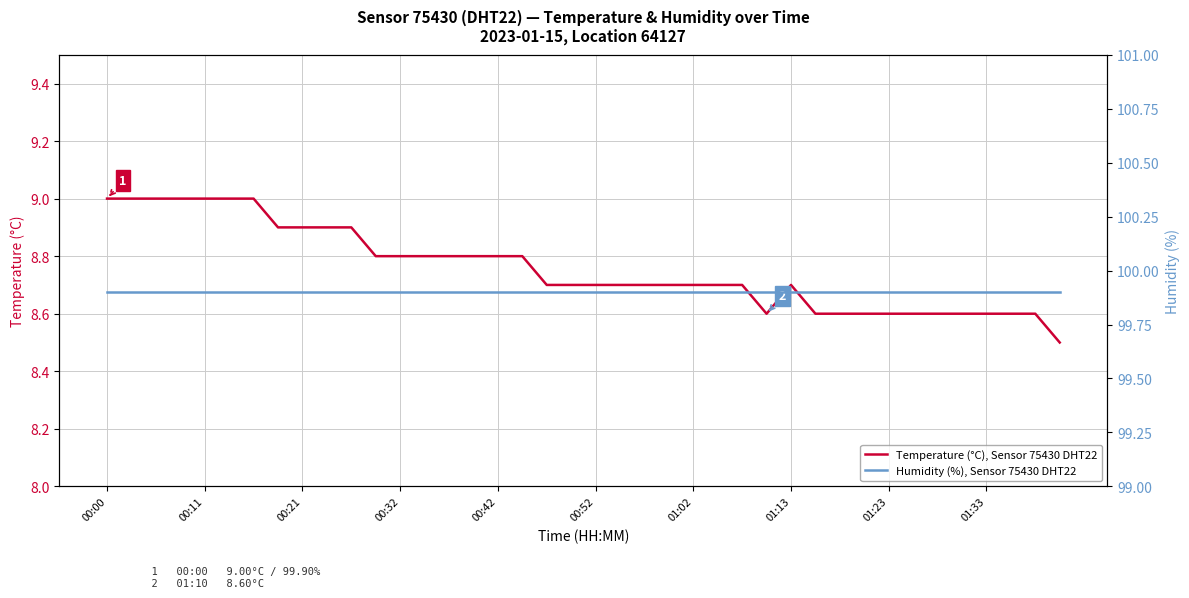

What is the lowest value of the Temperature (°C), Sensor 75430 DHT22 series?

8.5